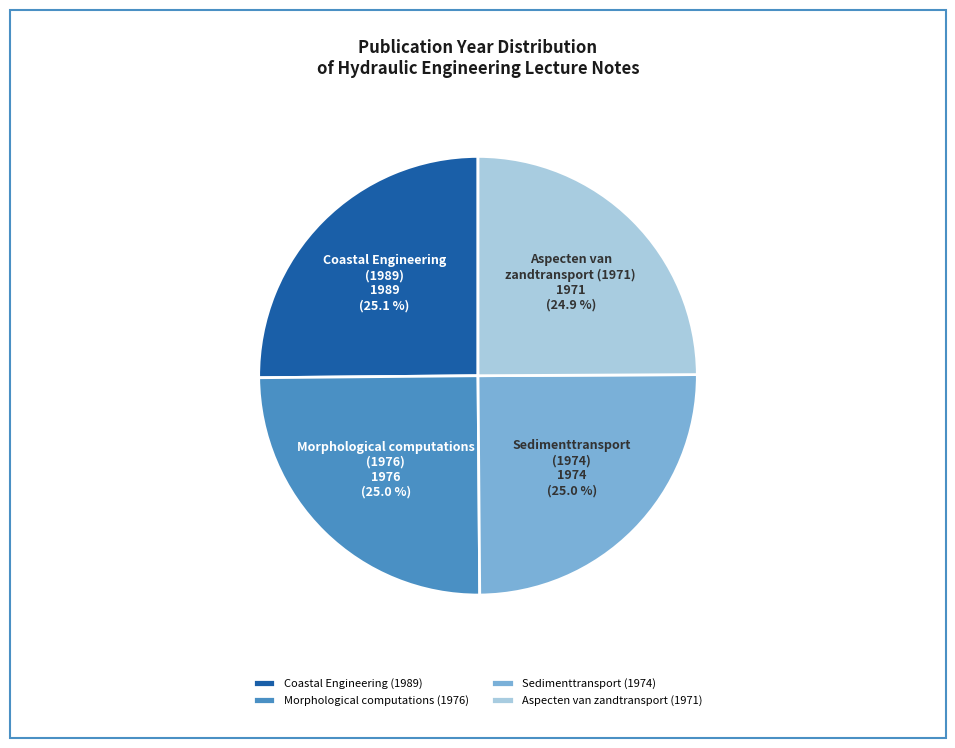

Approximately how many times larger is the value at Coastal Engineering (1989) compared to Aspecten van zandtransport (1971)?

1.0